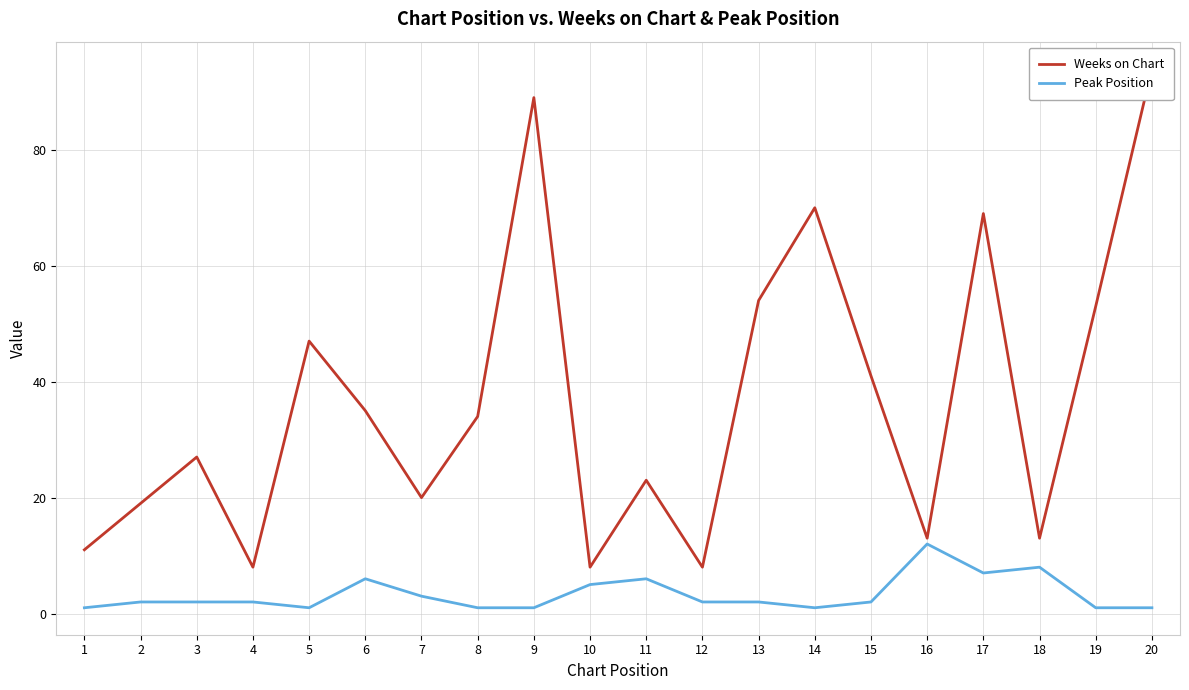

What is the value of the Weeks on Chart point at the 3rd from the left?

27